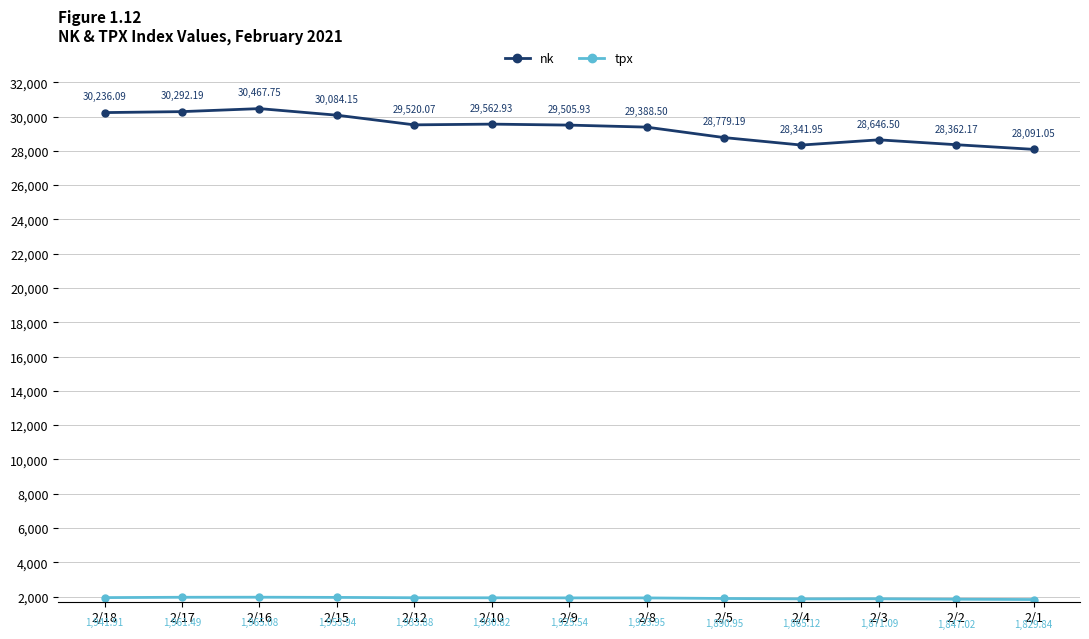

Rank the categories by nk value from highest to lowest.

2/16, 2/17, 2/18, 2/15, 2/10, 2/12, 2/9, 2/8, 2/5, 2/3, 2/2, 2/4, 2/1